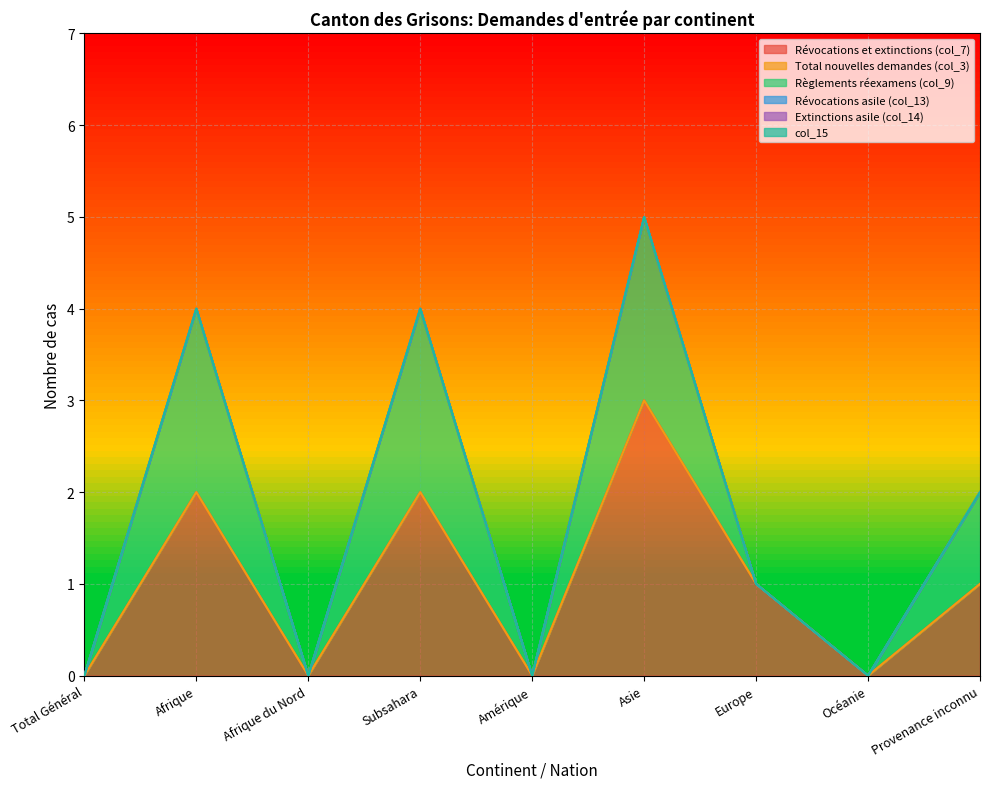

Where is Total nouvelles demandes (col_3) nearest to the value 0?

Total Général